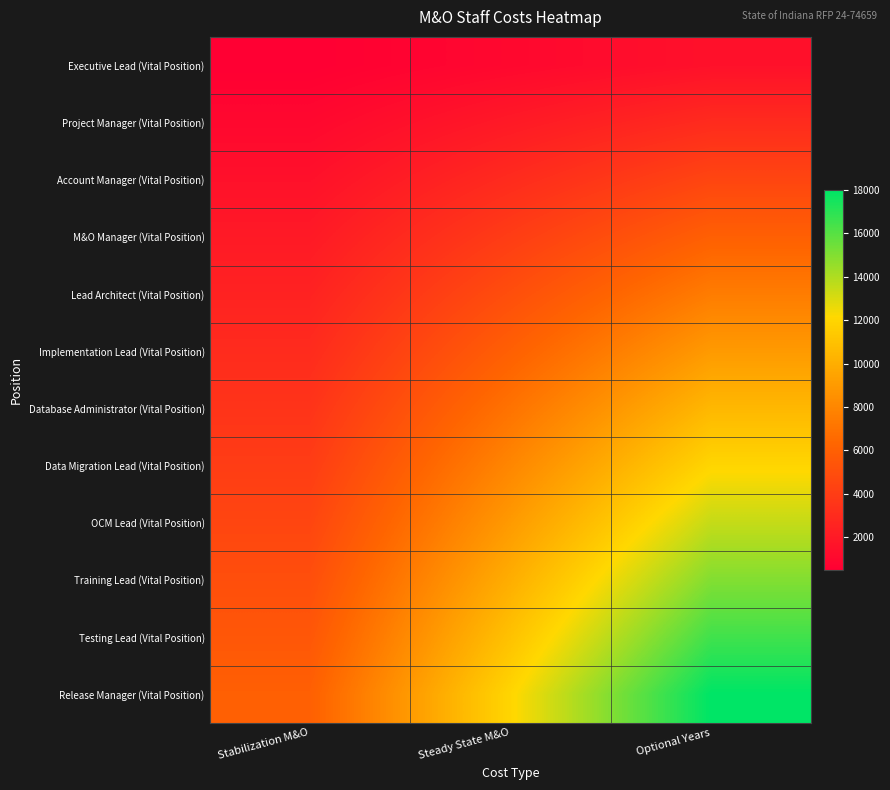

Reading left to right, what are all the values shown in this chart?

Executive Lead (Vital Position): Stabilization M&O=500	Steady State M&O=1000	Optional Years=1500
Project Manager (Vital Position): Stabilization M&O=1000	Steady State M&O=2000	Optional Years=3000
Account Manager (Vital Position): Stabilization M&O=1500	Steady State M&O=3000	Optional Years=4500
M&O Manager (Vital Position): Stabilization M&O=2000	Steady State M&O=4000	Optional Years=6000
Lead Architect (Vital Position): Stabilization M&O=2500	Steady State M&O=5000	Optional Years=7500
Implementation Lead (Vital Position): Stabilization M&O=3000	Steady State M&O=6000	Optional Years=9000
Database Administrator (Vital Position): Stabilization M&O=3500	Steady State M&O=7000	Optional Years=10500
Data Migration Lead (Vital Position): Stabilization M&O=4000	Steady State M&O=8000	Optional Years=12000
OCM Lead (Vital Position): Stabilization M&O=4500	Steady State M&O=9000	Optional Years=13500
Training Lead (Vital Position): Stabilization M&O=5000	Steady State M&O=10000	Optional Years=15000
Testing Lead (Vital Position): Stabilization M&O=5500	Steady State M&O=11000	Optional Years=16500
Release Manager (Vital Position): Stabilization M&O=6000	Steady State M&O=12000	Optional Years=18000